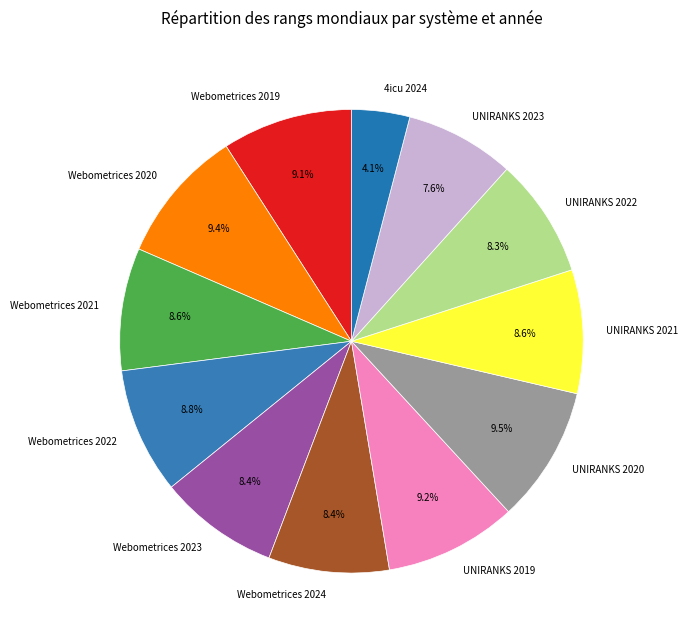

What is the total percentage of Webometrices 2021 and UNIRANKS 2023?

16.2%